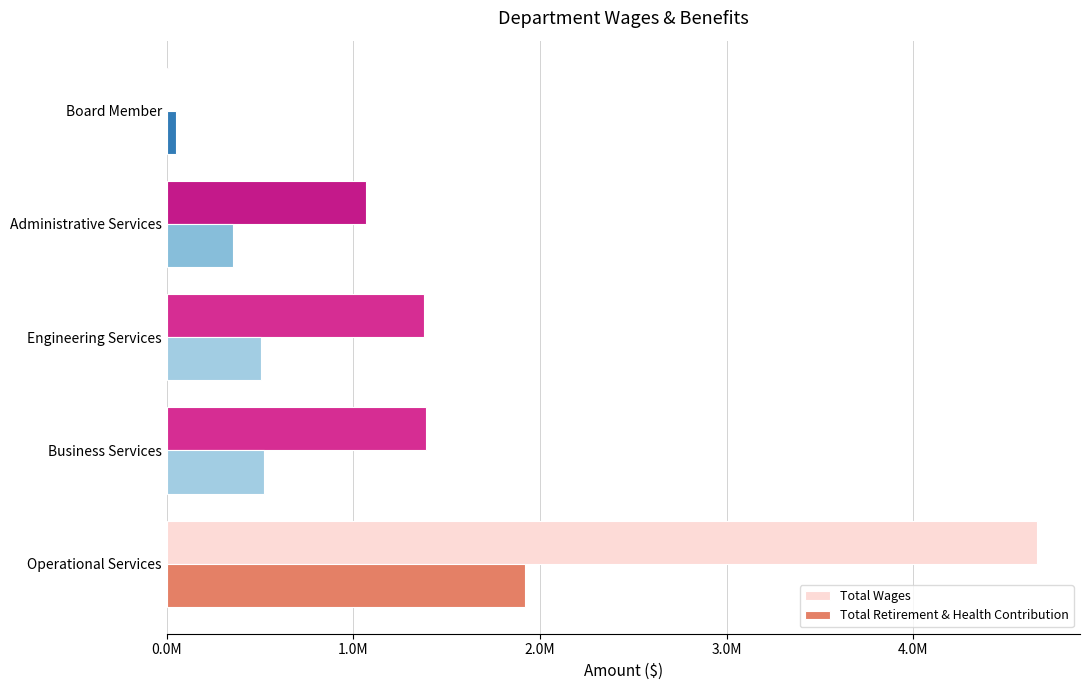

What are all the series names shown in the legend?

Total Wages, Total Retirement & Health Contribution